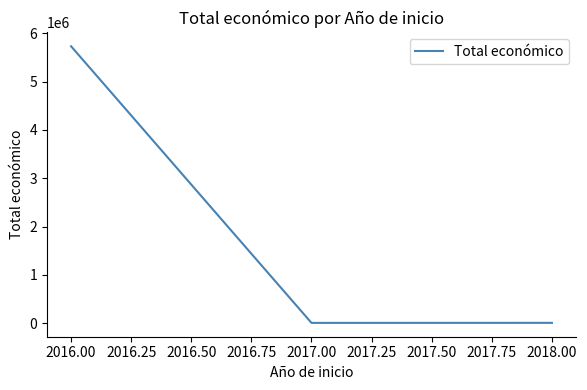

Count the number of data series in this chart.

1